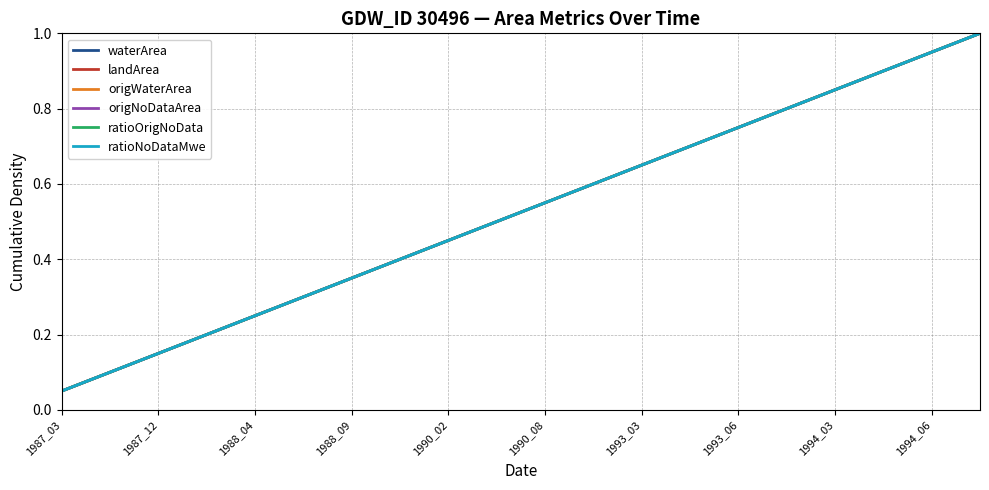

Does the chart have visible grid lines?

Yes